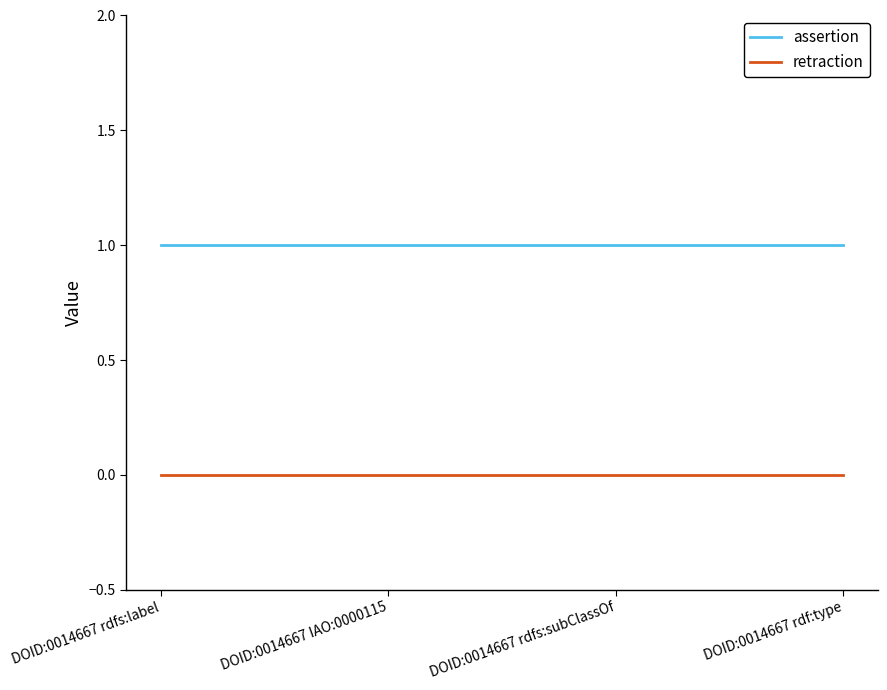

List the series in order of their overall mean, highest first.

assertion, retraction